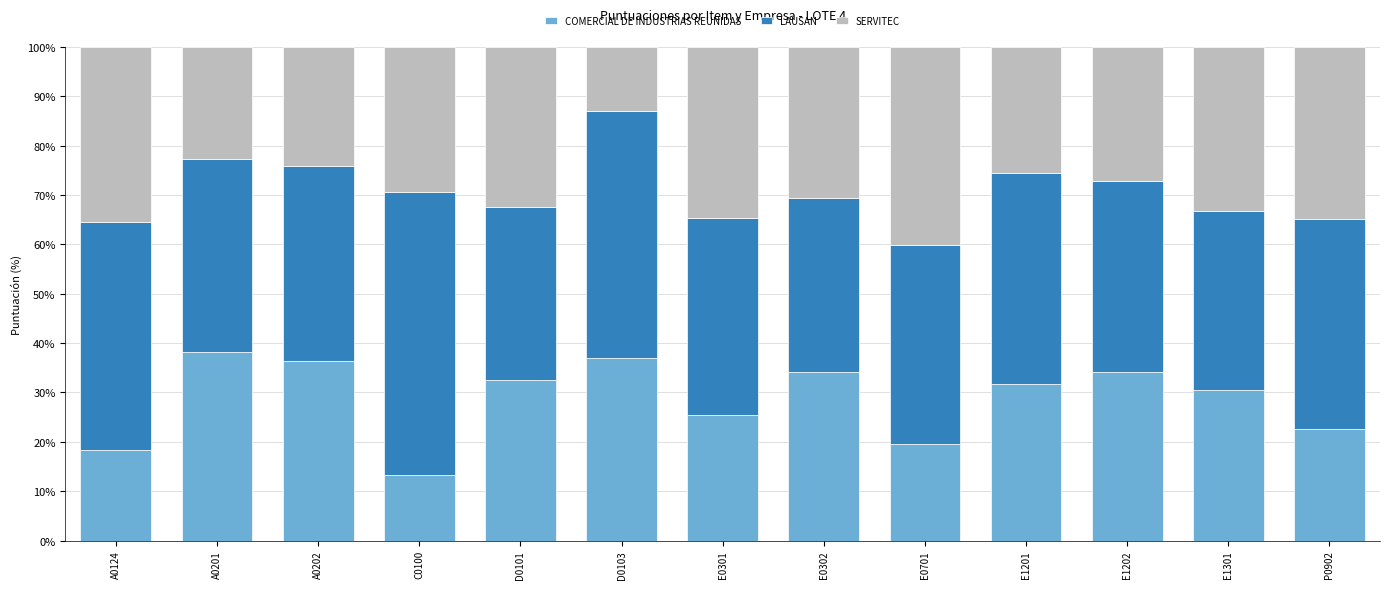

The COMERCIAL DE INDUSTRIAS REUNIDAS series shows 20.3 at C0100. True or false?

False